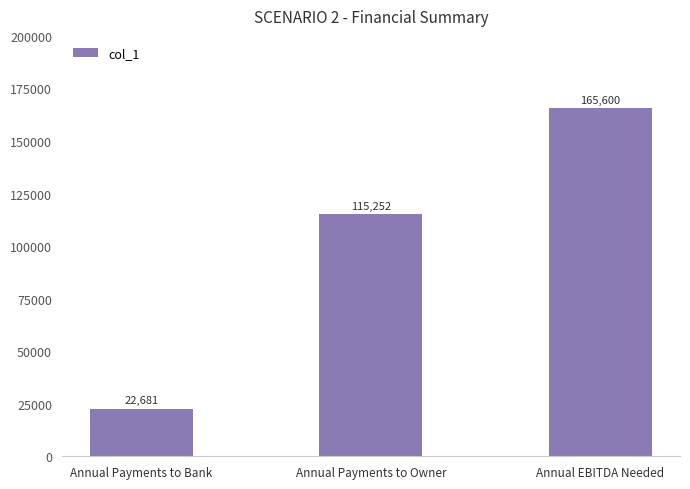

Between Annual Payments to Owner and Annual EBITDA Needed, which is larger?

Annual EBITDA Needed